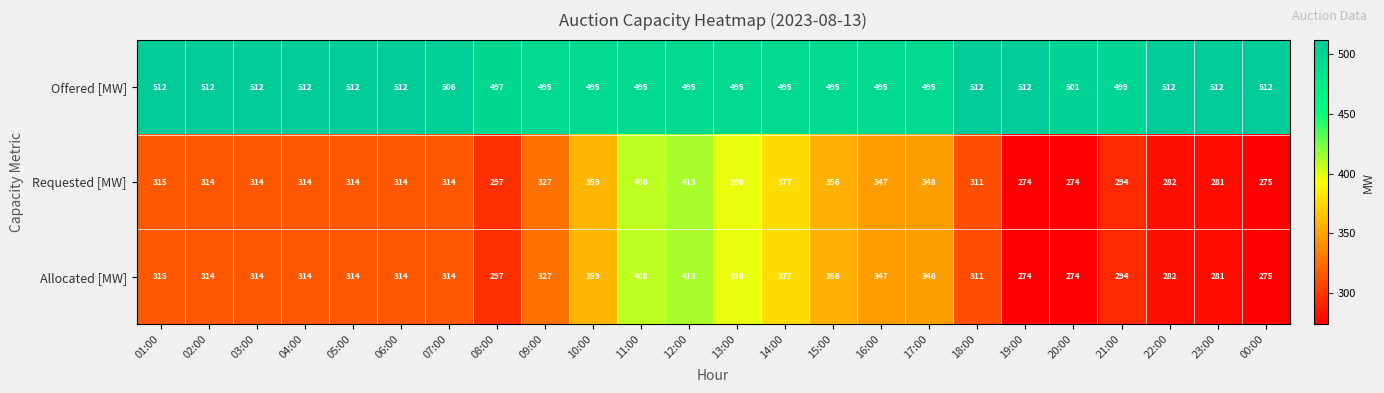

What is the total value across all series at 18:00?

1134